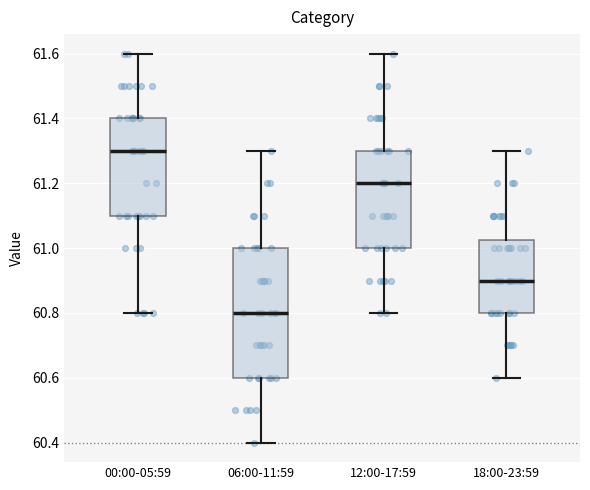

Where does the lower whisker of the box for 18:00-23:59 end on the y-axis? The values are not printed on the chart, so give them approximately, as read against the axis.

60.60